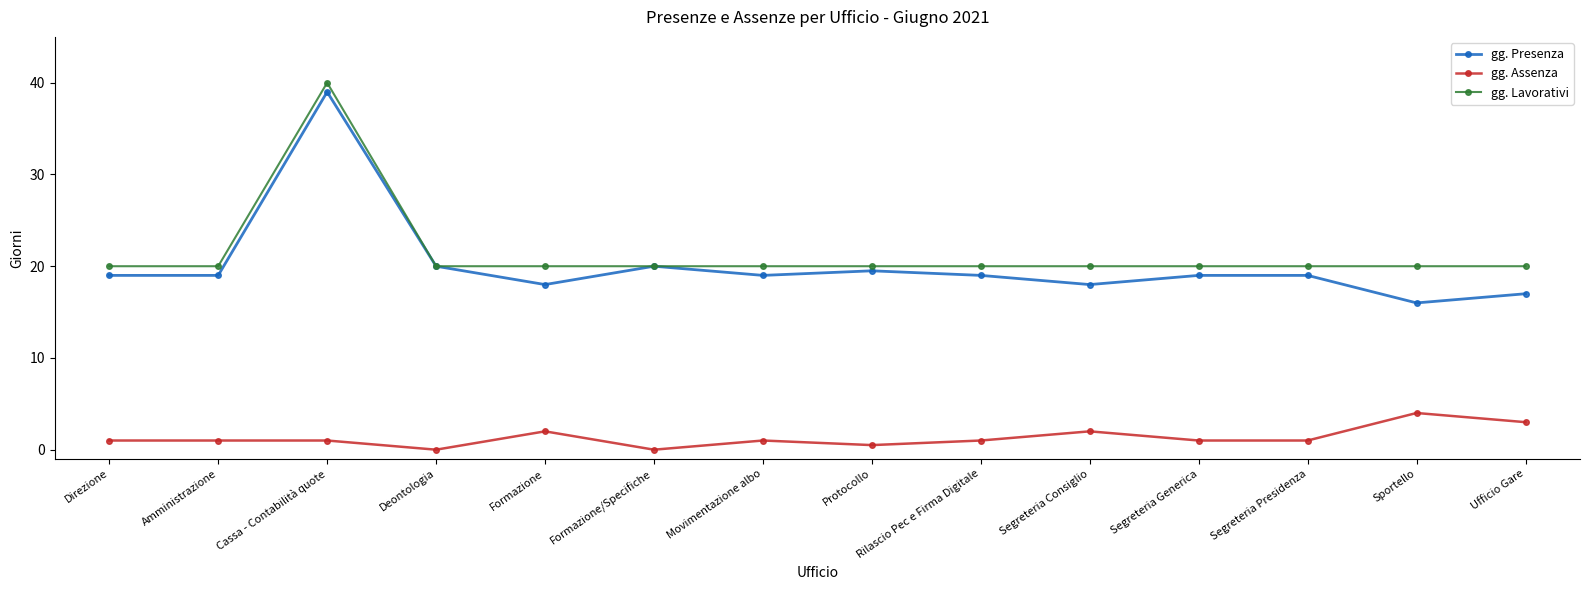

Where is the first local maximum for gg. Presenza?

Cassa - Contabilità quote